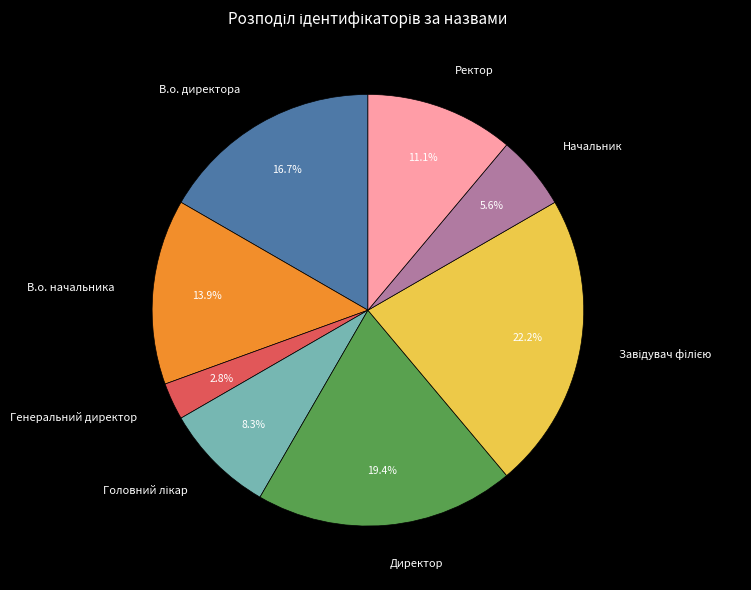

Is the sum of Ректор and Генеральний директор greater than half?

No